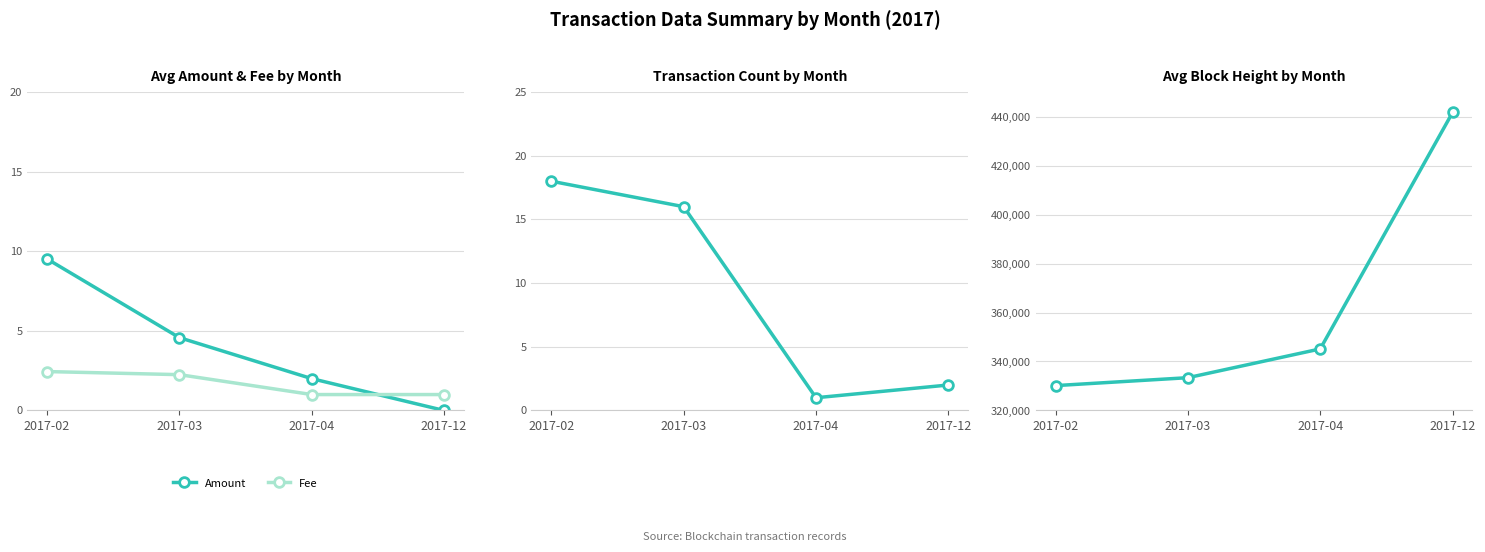

How many values in the Block Height series exceed 345130?

1